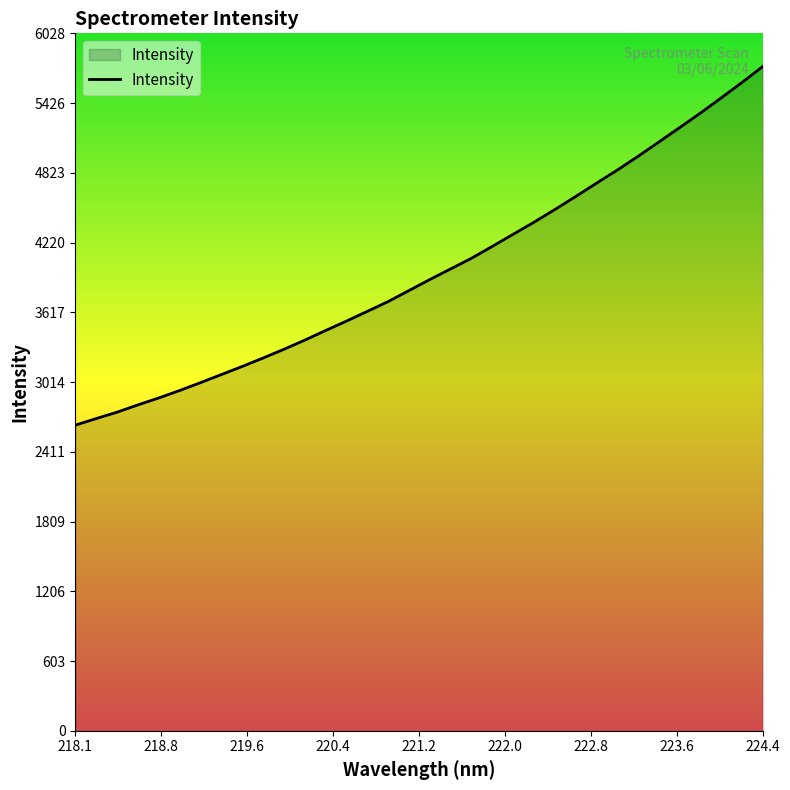

What is the difference between the maximum and minimum values?

3099.8